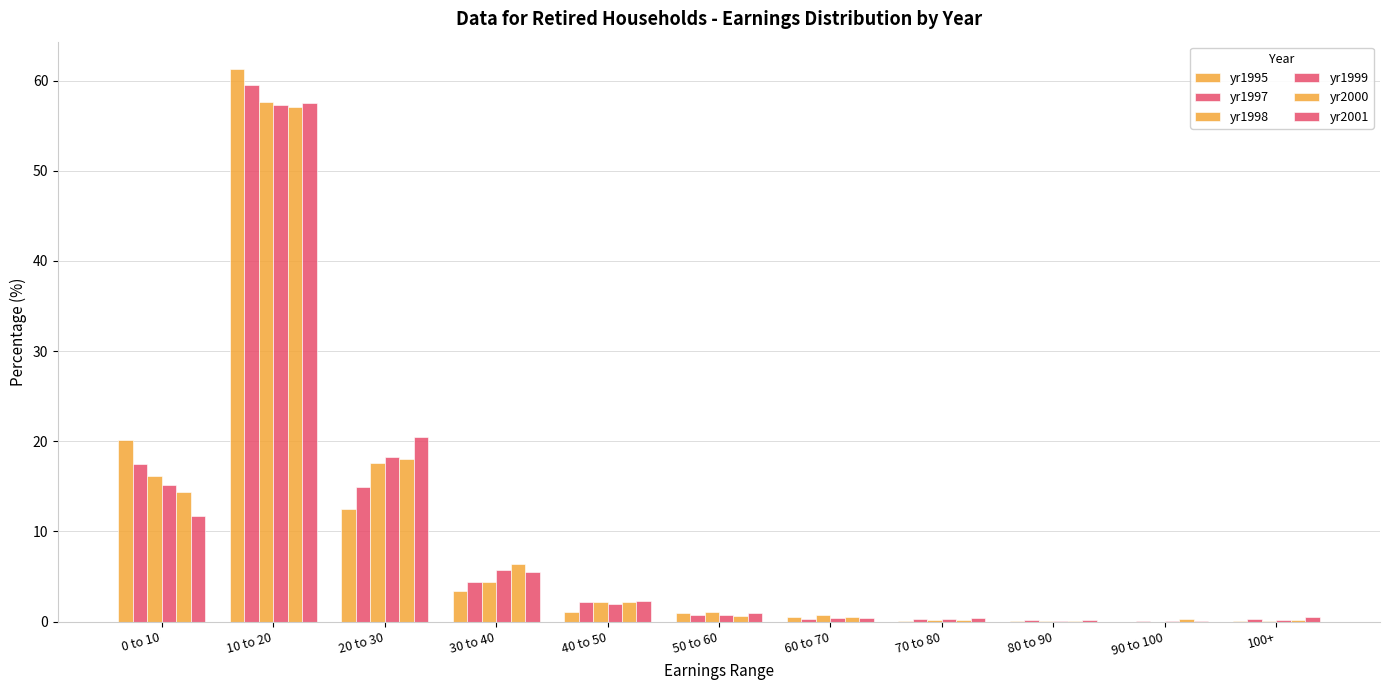

At 40 to 50, list the series in order from smallest to largest.

yr1995, yr1999, yr1998, yr1997, yr2000, yr2001